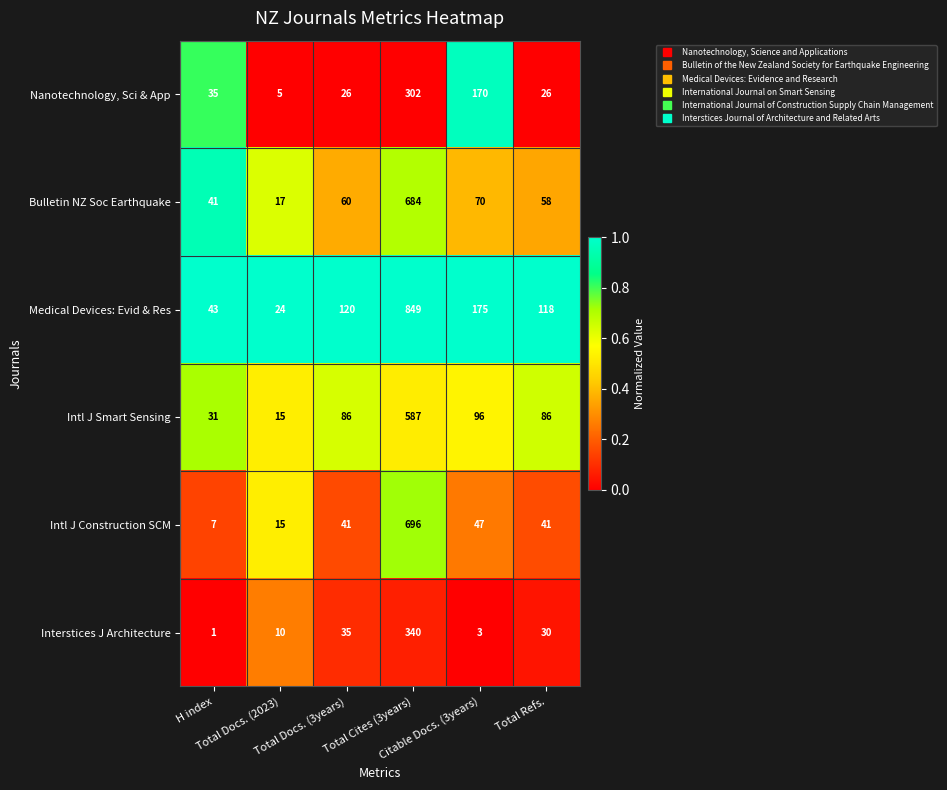

Rank the series by their maximum value, from lowest to highest.

Nanotechnology, Sci & App, Interstices J Architecture, Intl J Smart Sensing, Bulletin NZ Soc Earthquake, Intl J Construction SCM, Medical Devices: Evid & Res